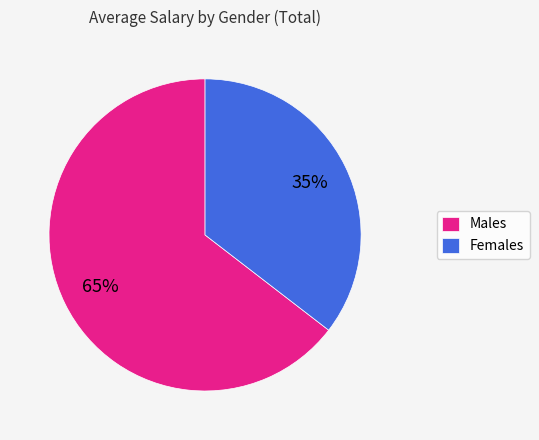

The Males slice represents 55% of the pie. True or false?

False